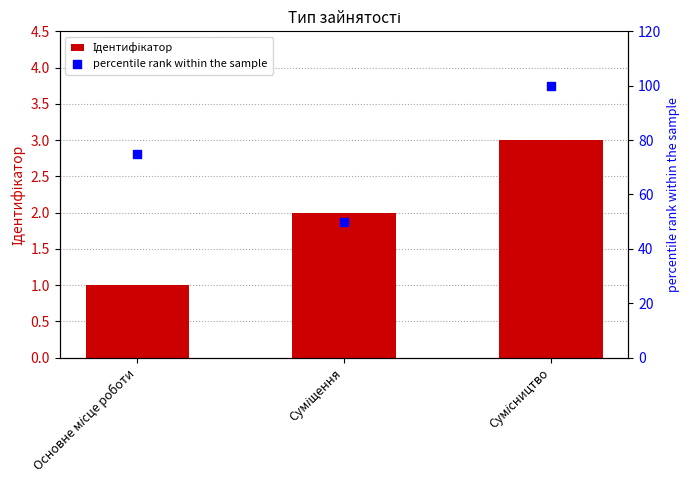

What is the total value across all series at Основне місце роботи?

76